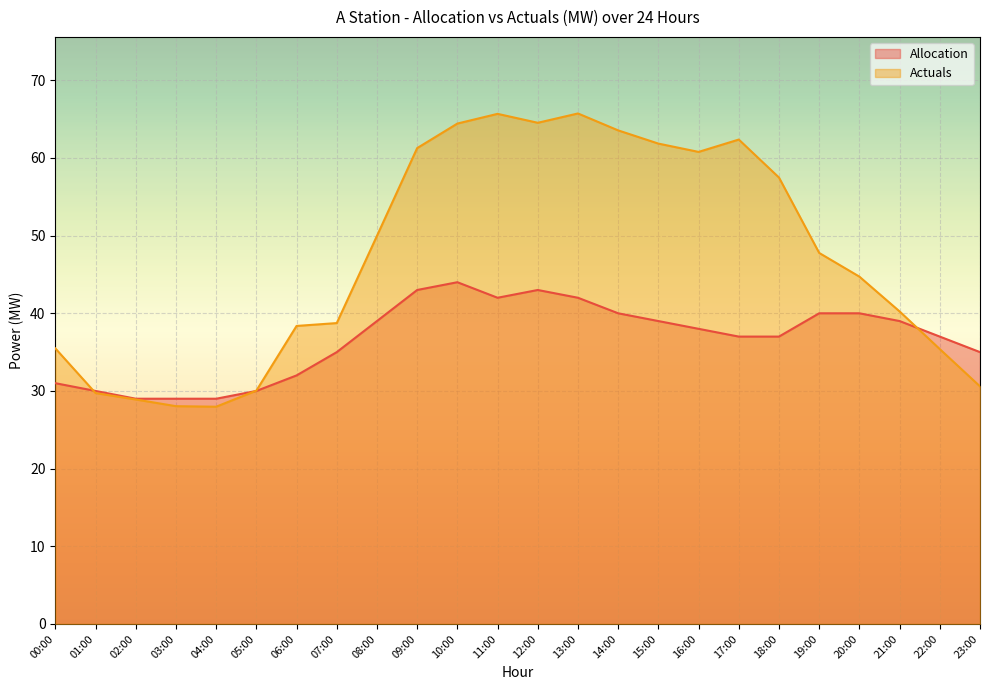

The value of Allocation at 02:00 is 29.0. True or false?

True